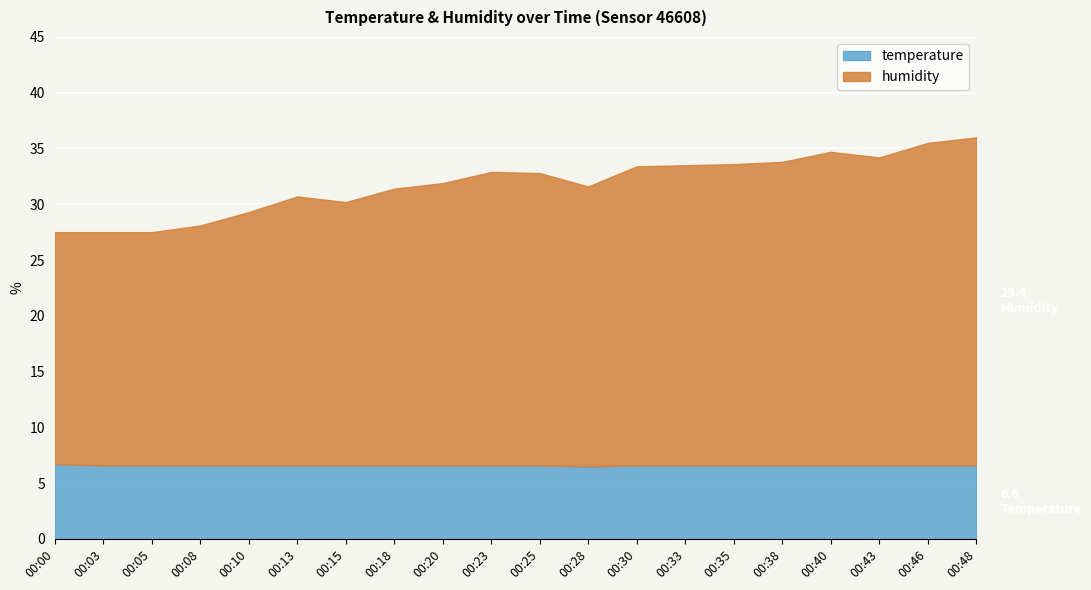

Where does the humidity series first go above 26?

00:23